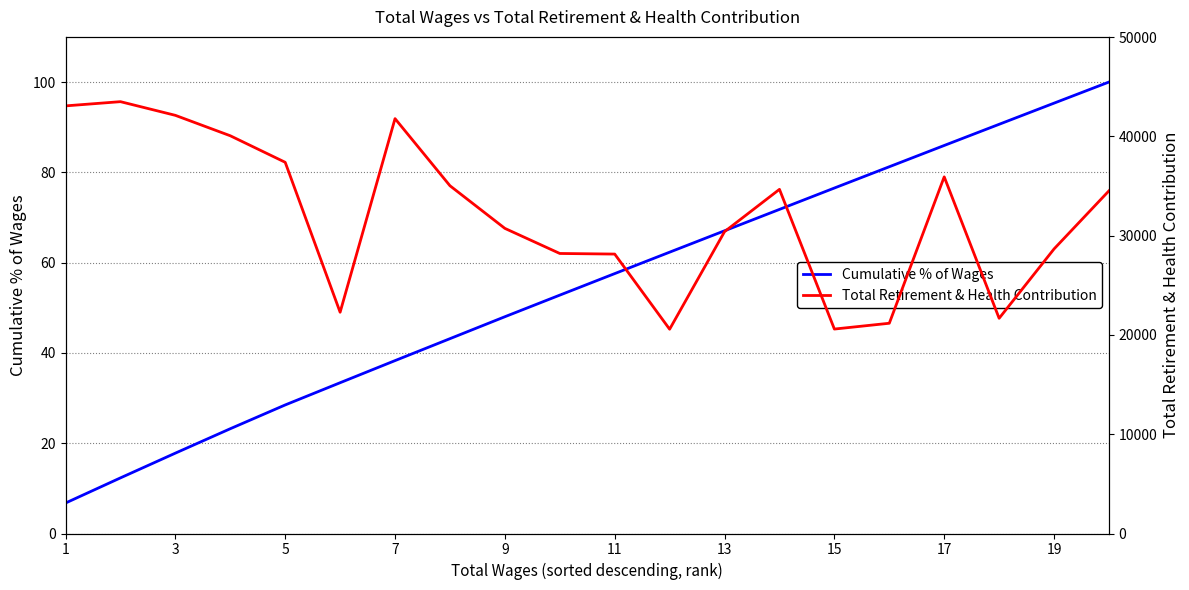

True or false: Total Retirement & Health Contribution has more than 1 interior local peaks.

True